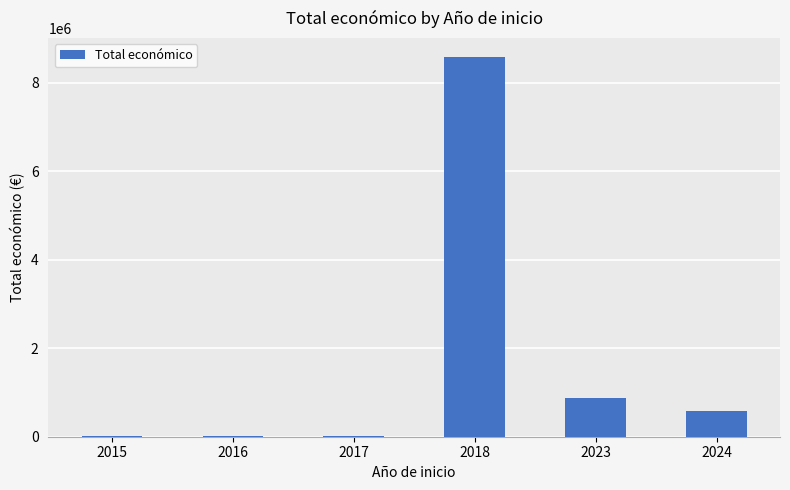

What is the maximum value shown in the chart?

8583067